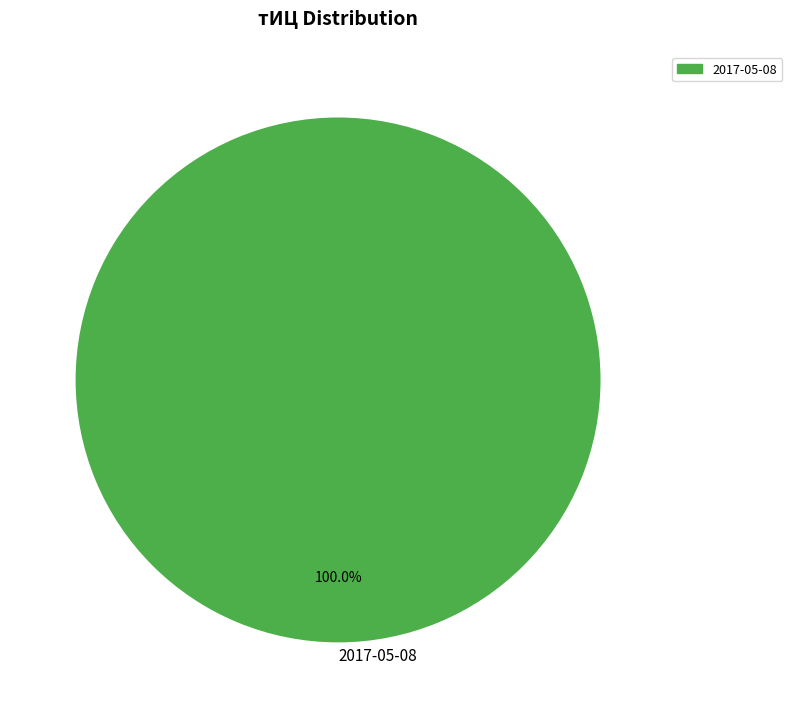

To the nearest percent, what percentage of the pie is 2017-05-08?

100%